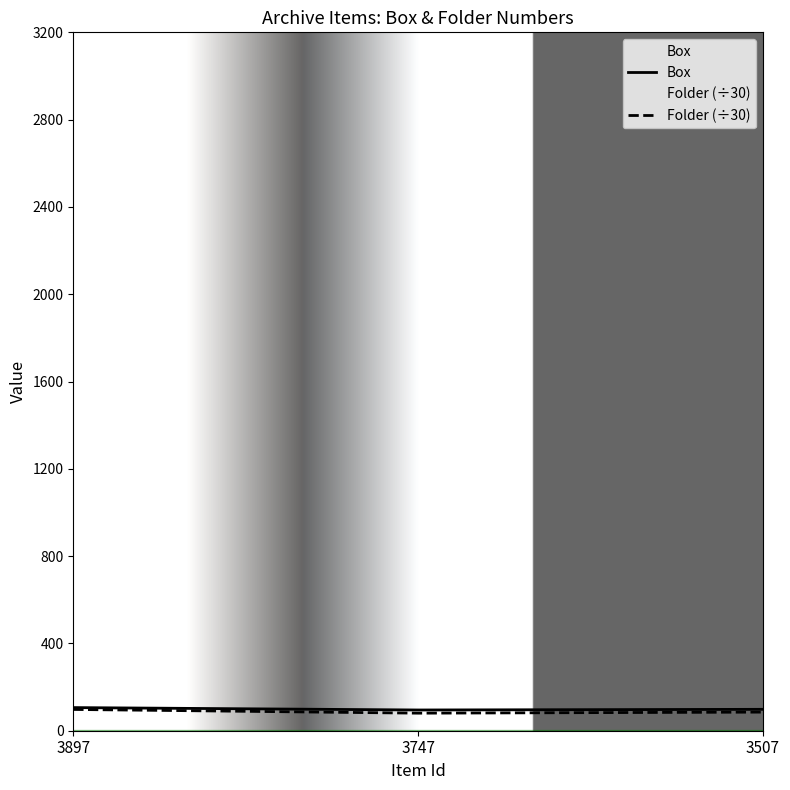

Where does the Box series first go above 98?

3897